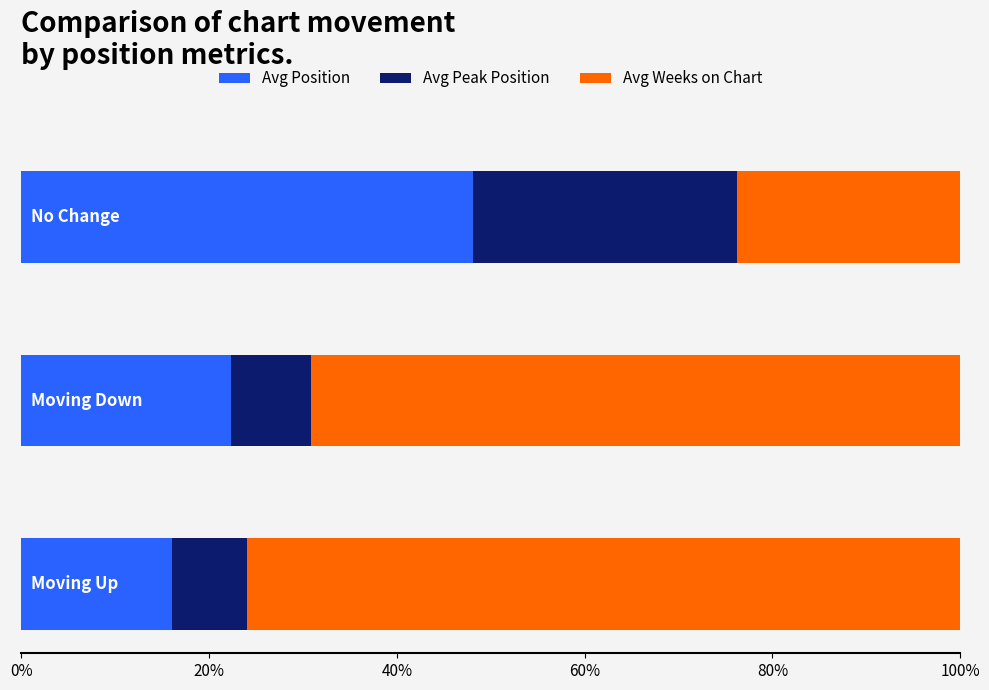

What is the sum of all Avg Position values?

86.5